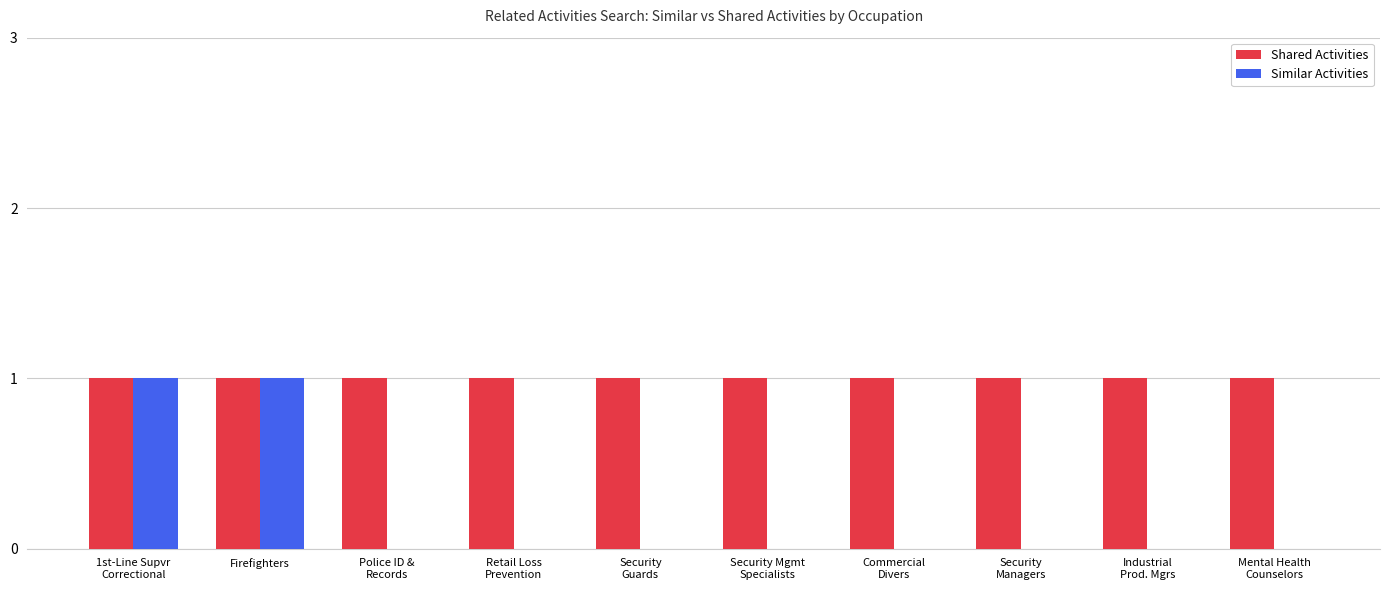

What is the sum of all Shared Activities values?

10